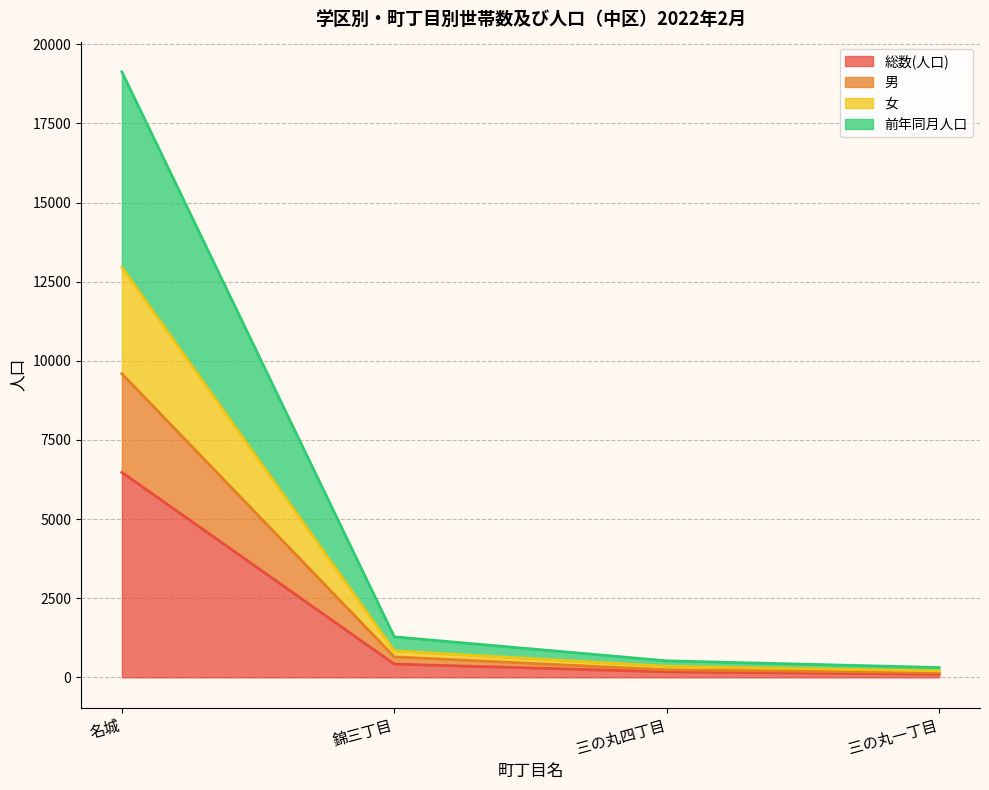

At which category is the sum across all series the highest?

名城